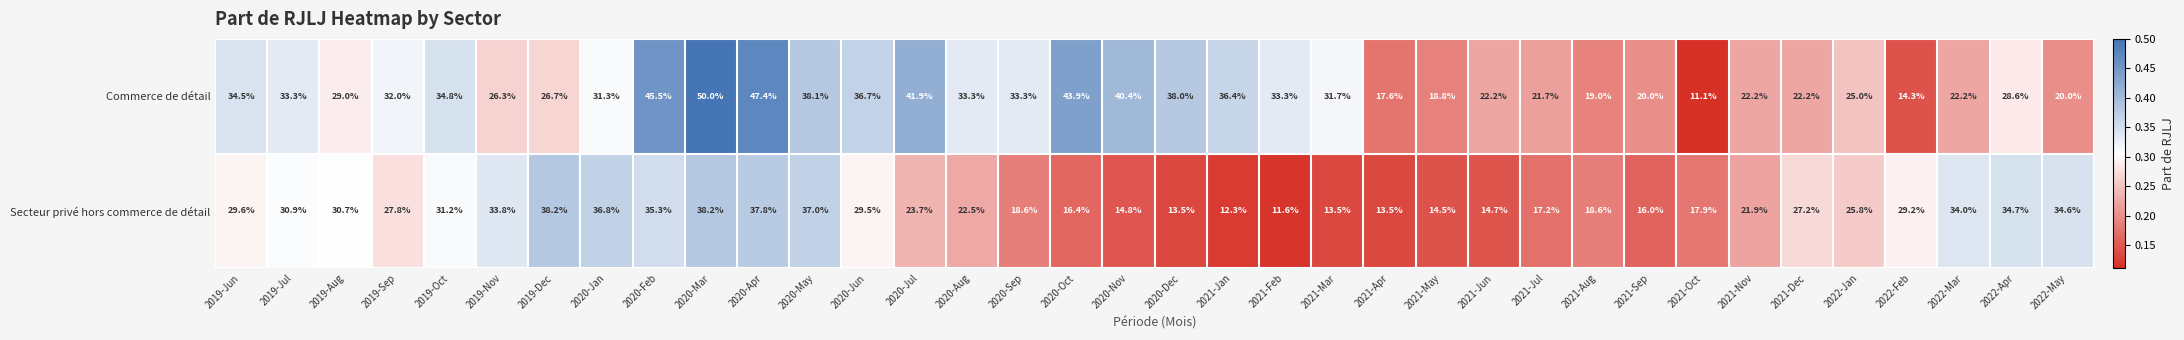

List the series in order of their overall mean, highest first.

Commerce de détail, Secteur privé hors commerce de détail